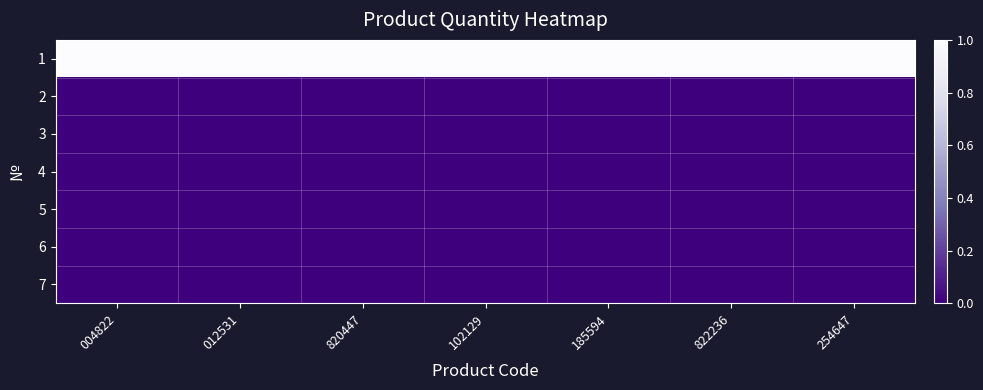

Rank the series by their maximum value, from lowest to highest.

2, 3, 4, 5, 6, 7, 1